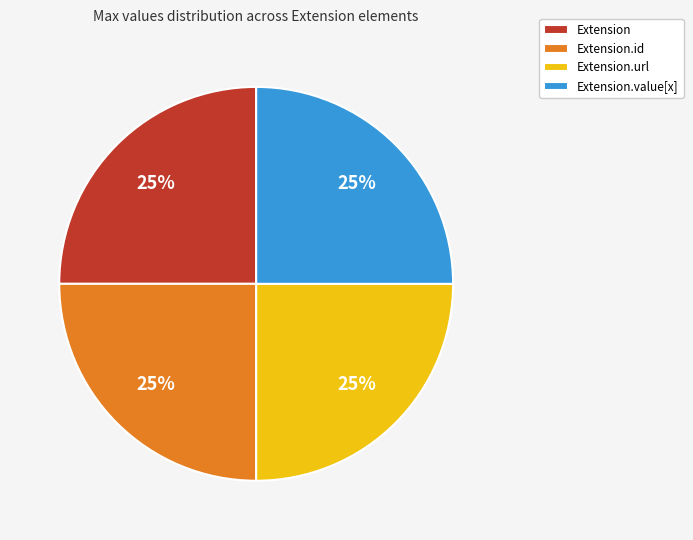

What is the ratio of the value at Extension.url to the value at Extension.value[x]?

1.0